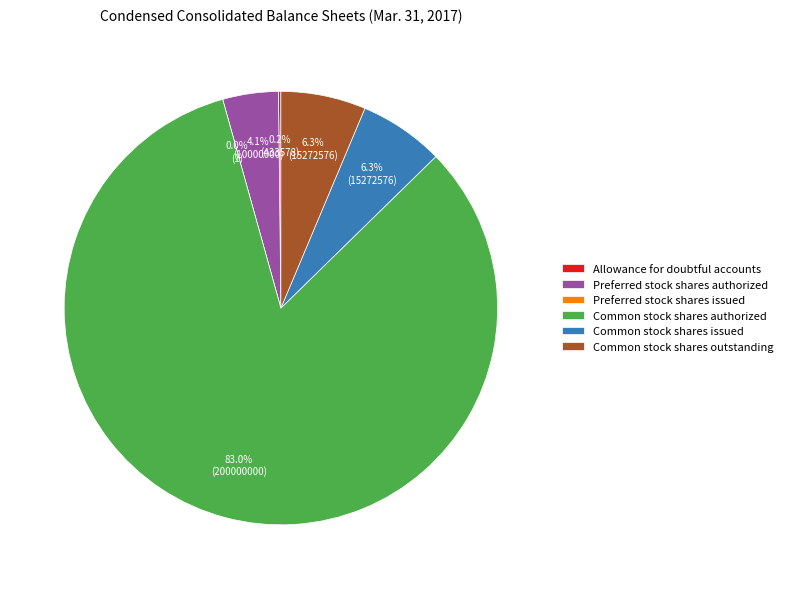

True or false: Preferred stock shares issued accounts for 1% of the total.

False